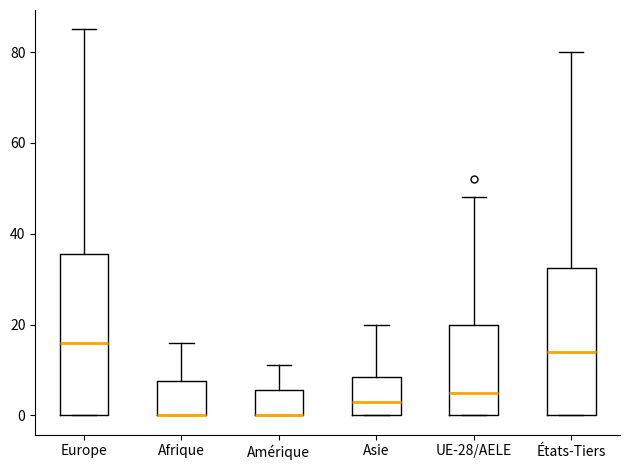

Where is the lower edge of the box for Afrique on the y-axis? The values are not printed on the chart, so give them approximately, as read against the axis.

0